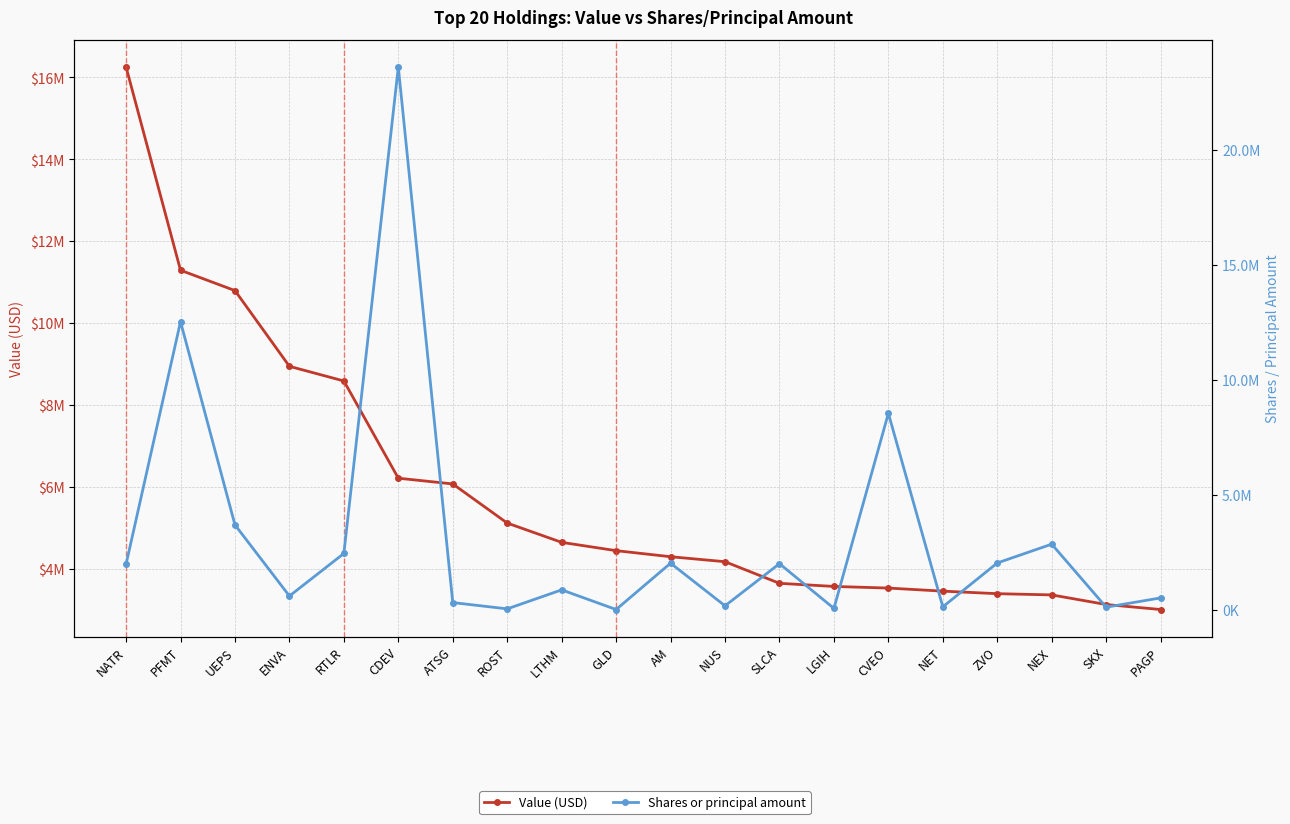

How many lines are shown in the chart?

2